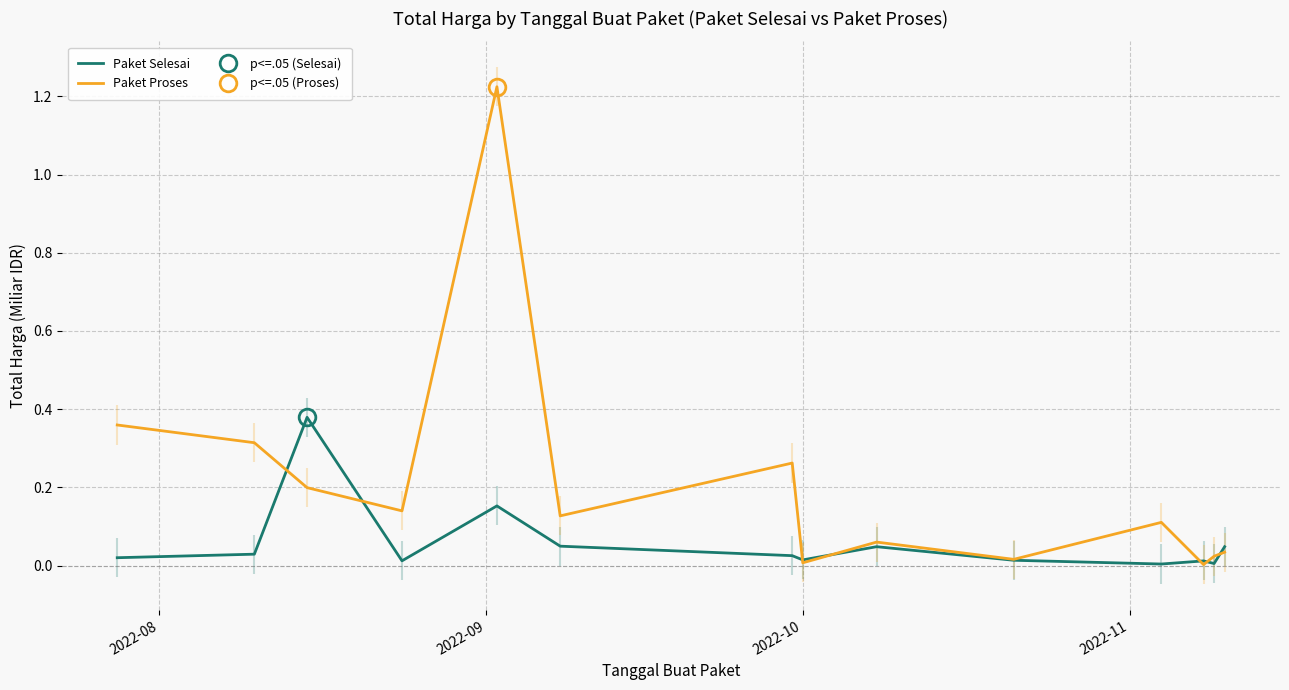

True or false: Paket Selesai and Paket Proses cross at least once.

True